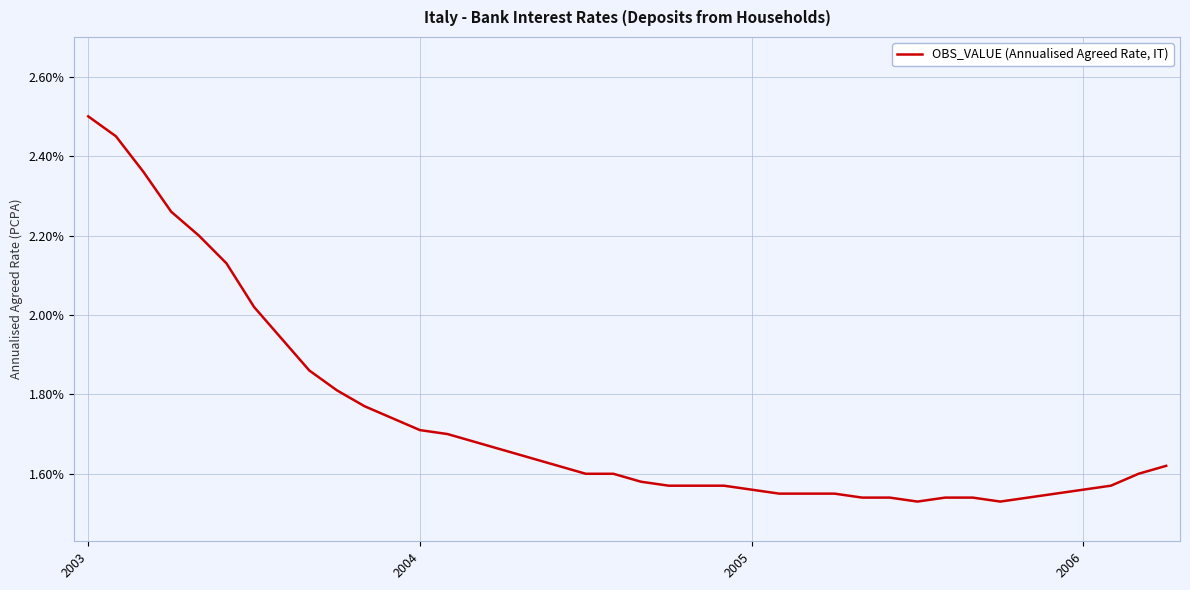

Does the chart have visible grid lines?

Yes